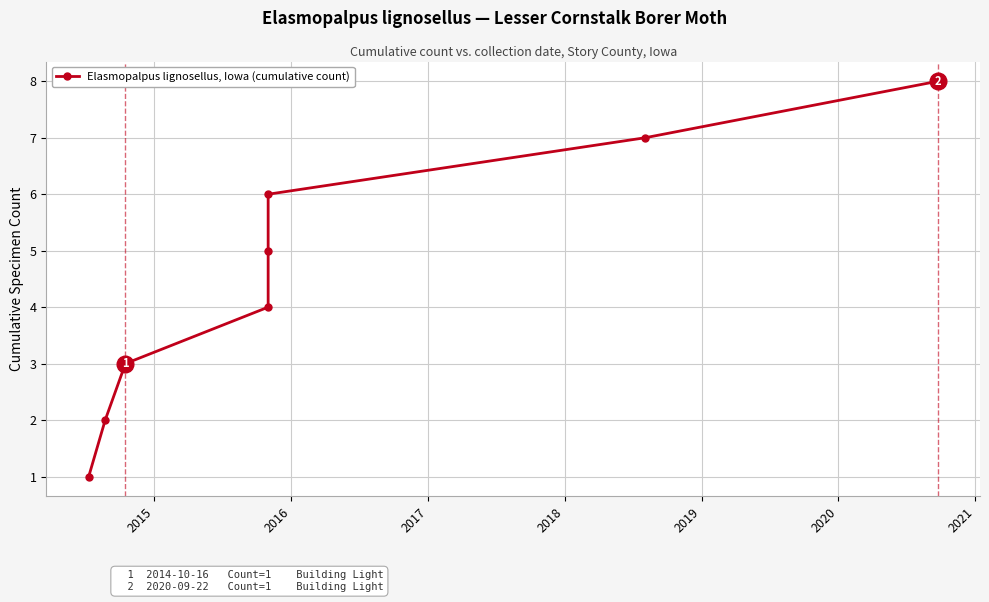

How many data points are less than 5?

4